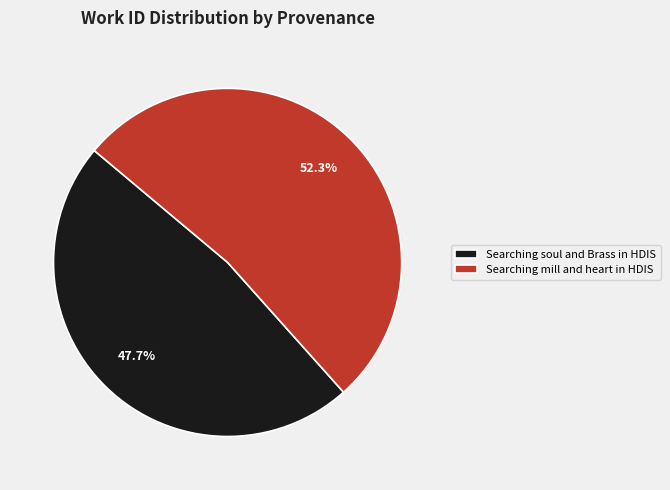

Is there a majority slice in this chart?

Yes